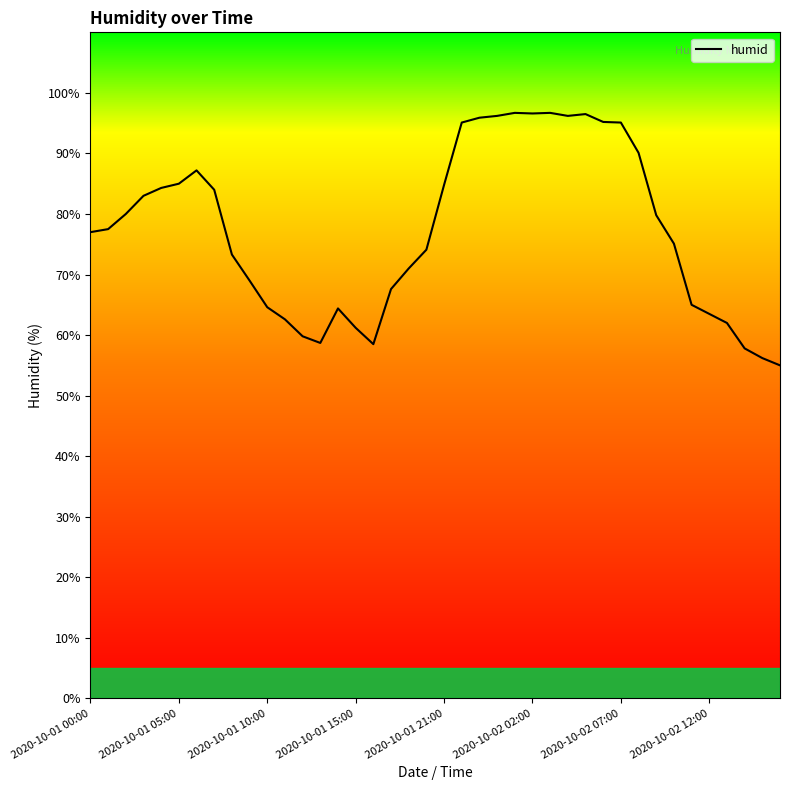

What is the maximum value shown in the chart?

96.7